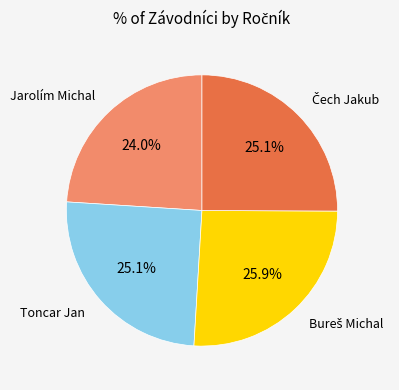

Is there a majority slice in this chart?

No